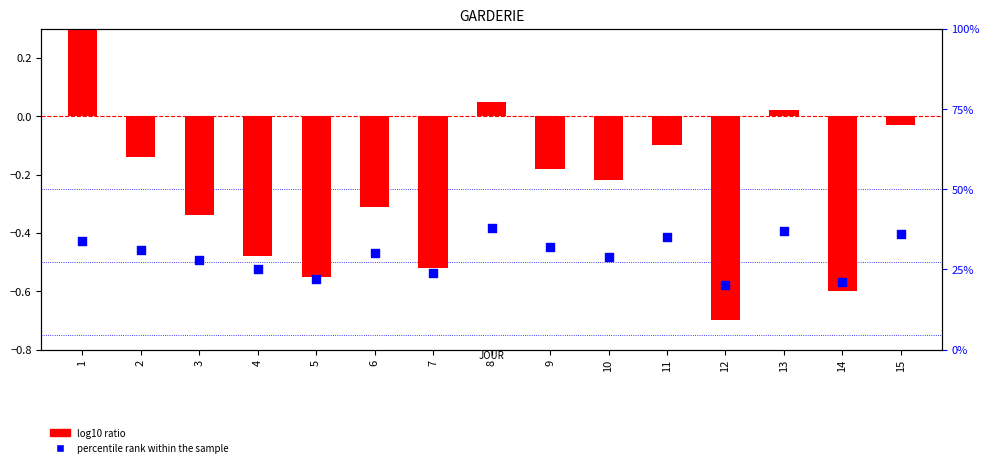

What are all the series names shown in the legend?

log10 ratio, percentile rank within the sample